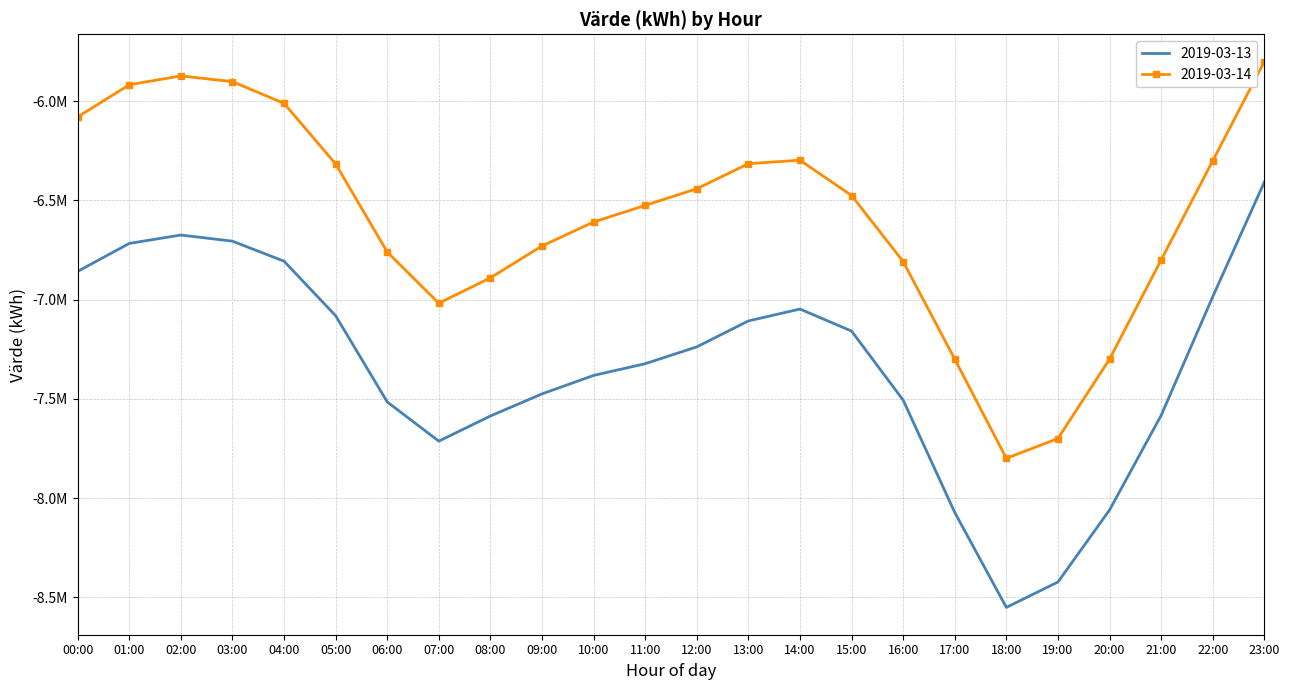

What are all the series names shown in the legend?

2019-03-13, 2019-03-14